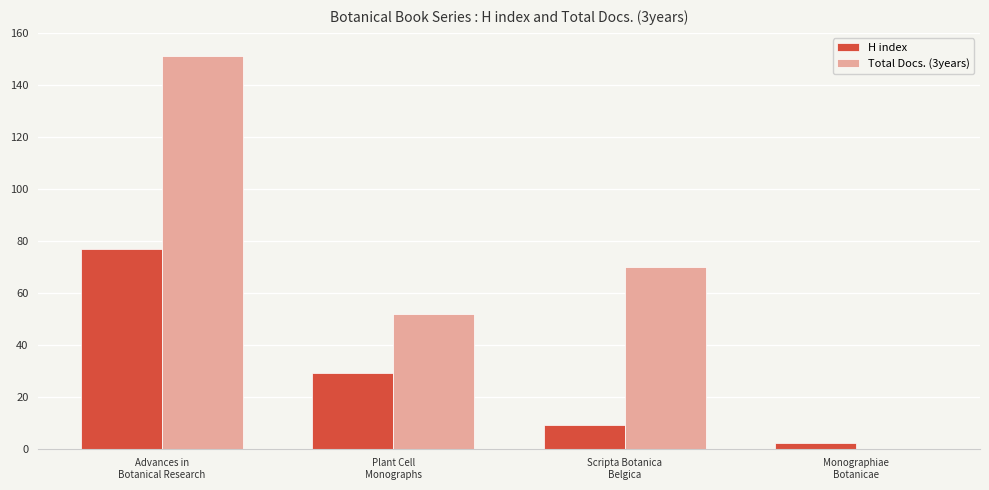

Which series has the largest total across all categories?

Total Docs. (3years)